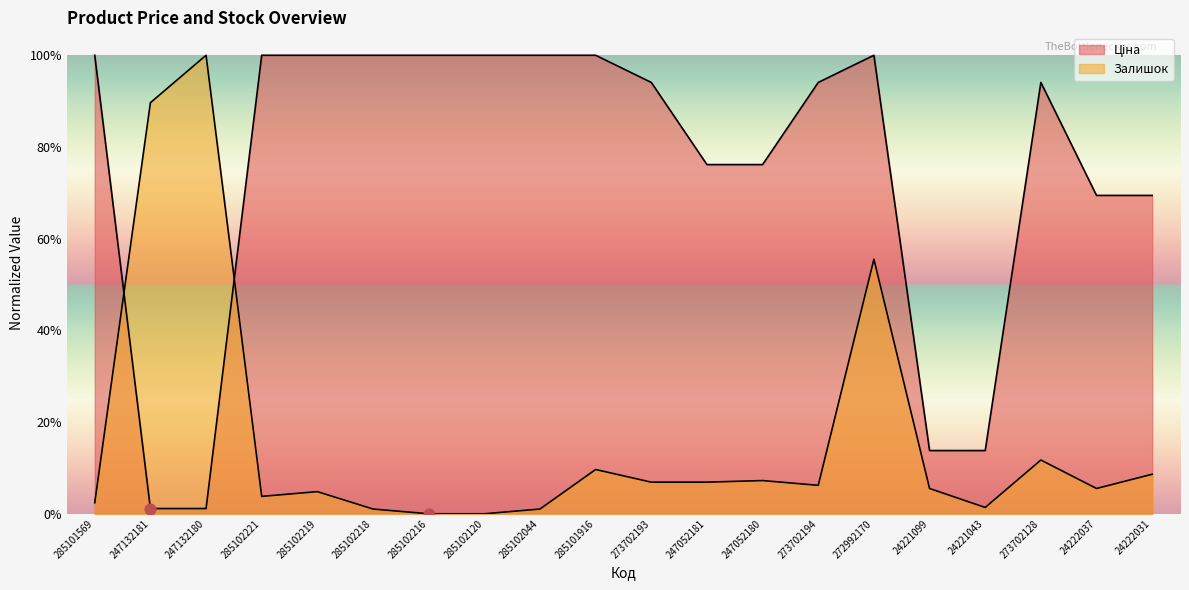

At which category is the sum across all series the highest?

272992170